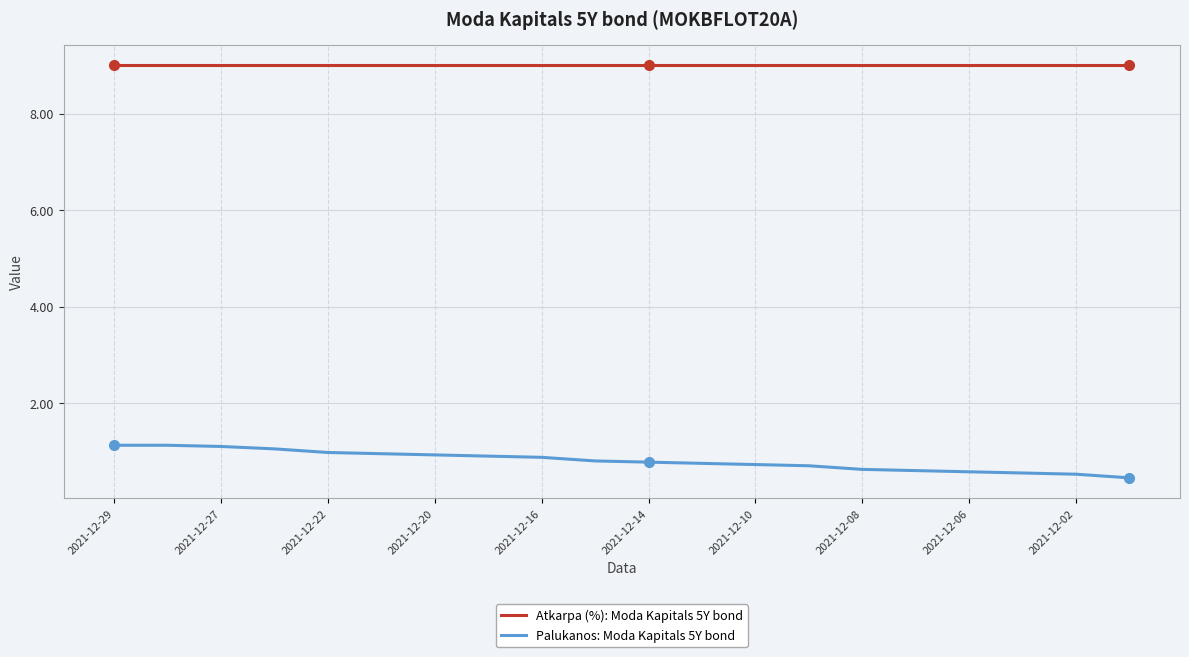

What is the sum of all Palukanos: Moda Kapitals 5Y bond values?

16.1